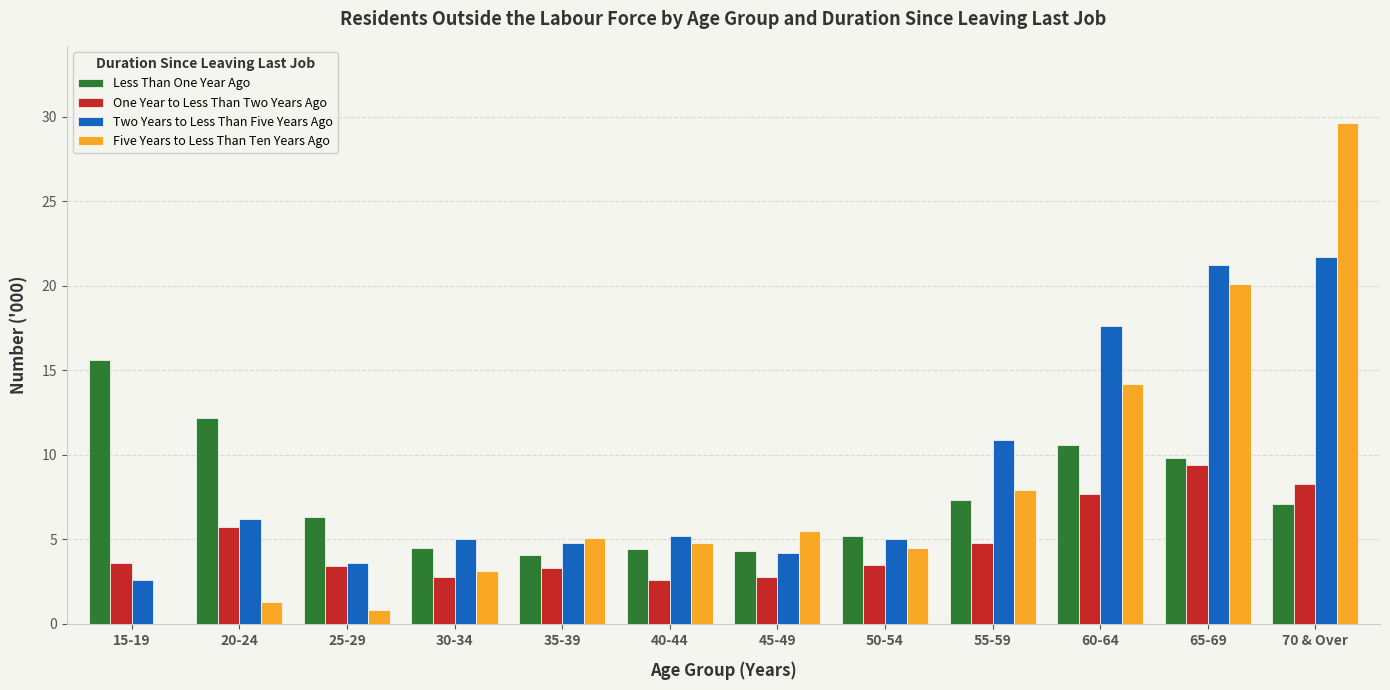

Which series changed the most between 25-29 and 55-59?

Two Years to Less Than Five Years Ago